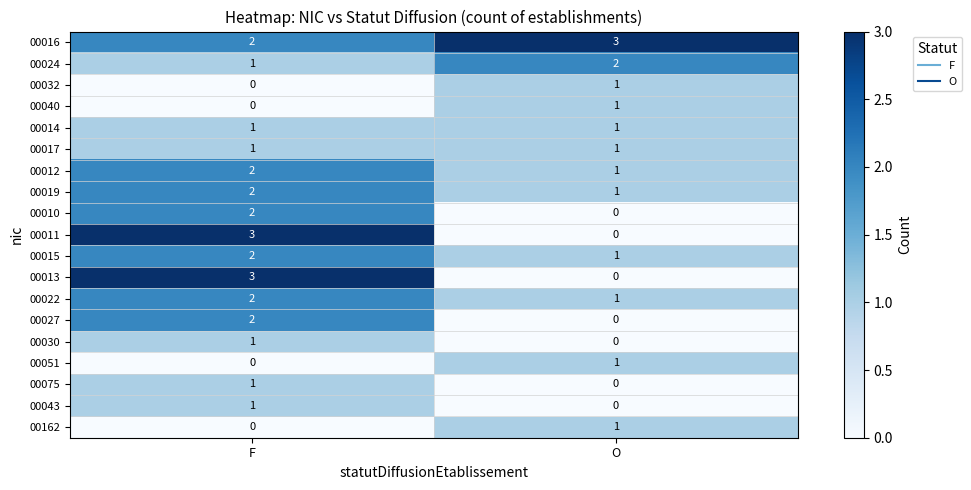

At which label does 00162 reach its minimum?

F